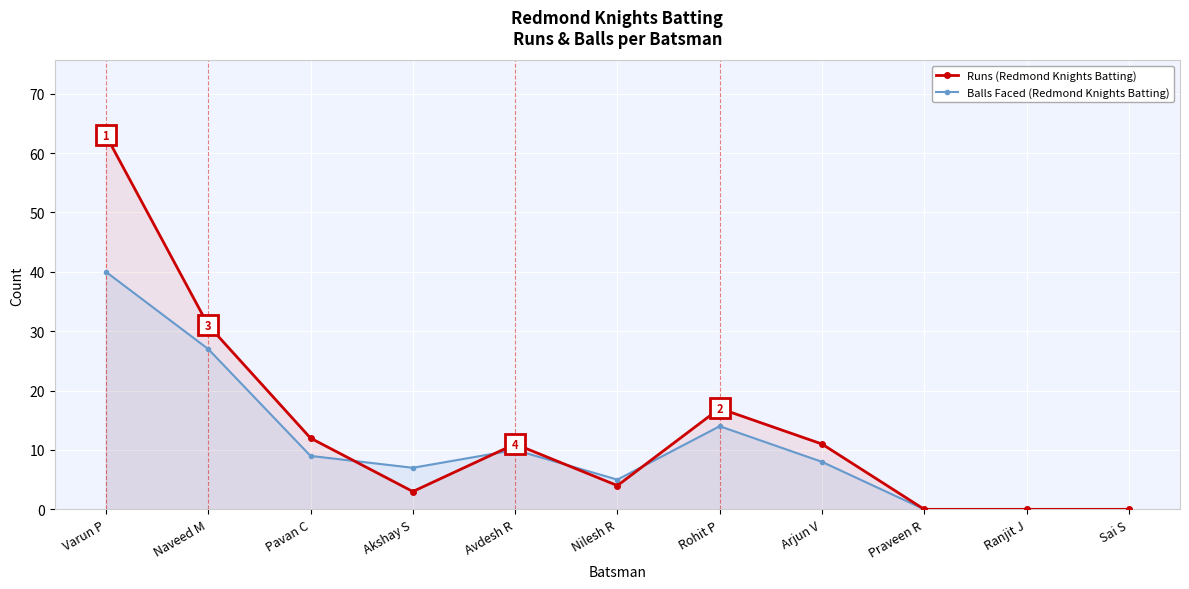

Is it true that Balls Faced (Redmond Knights Batting) equals 12 at Pavan C?

False